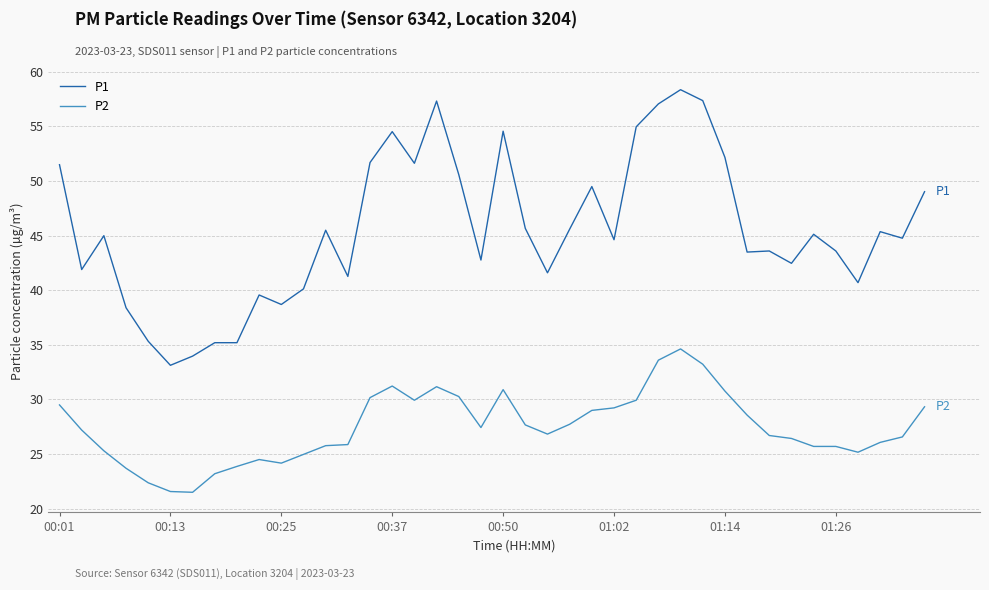

What is the sum of all P2 values?

1097.5